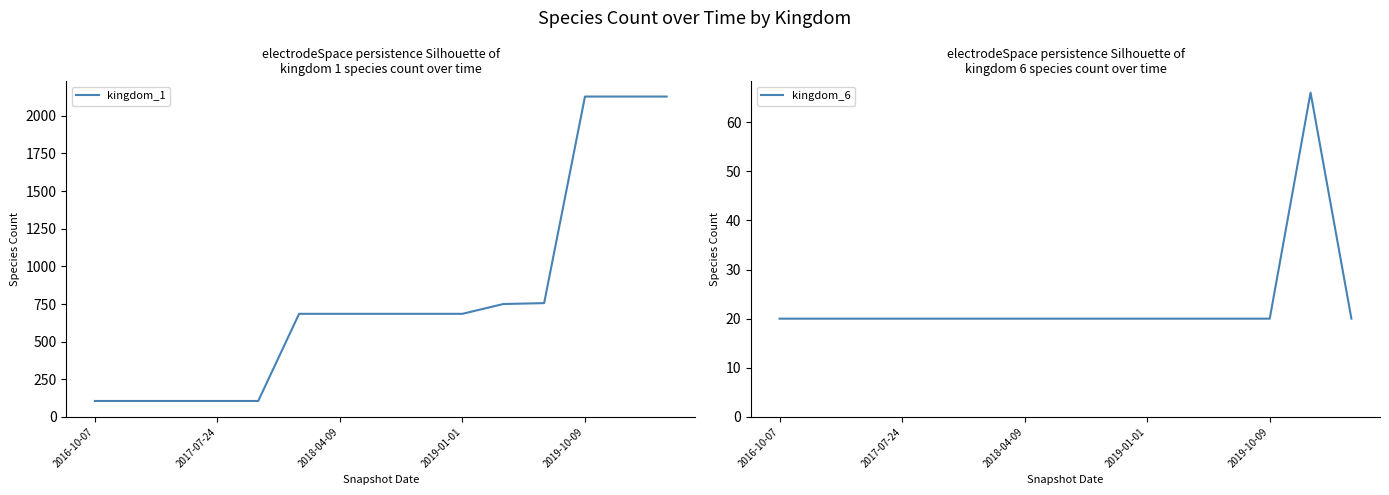

How many lines are shown in the chart?

2